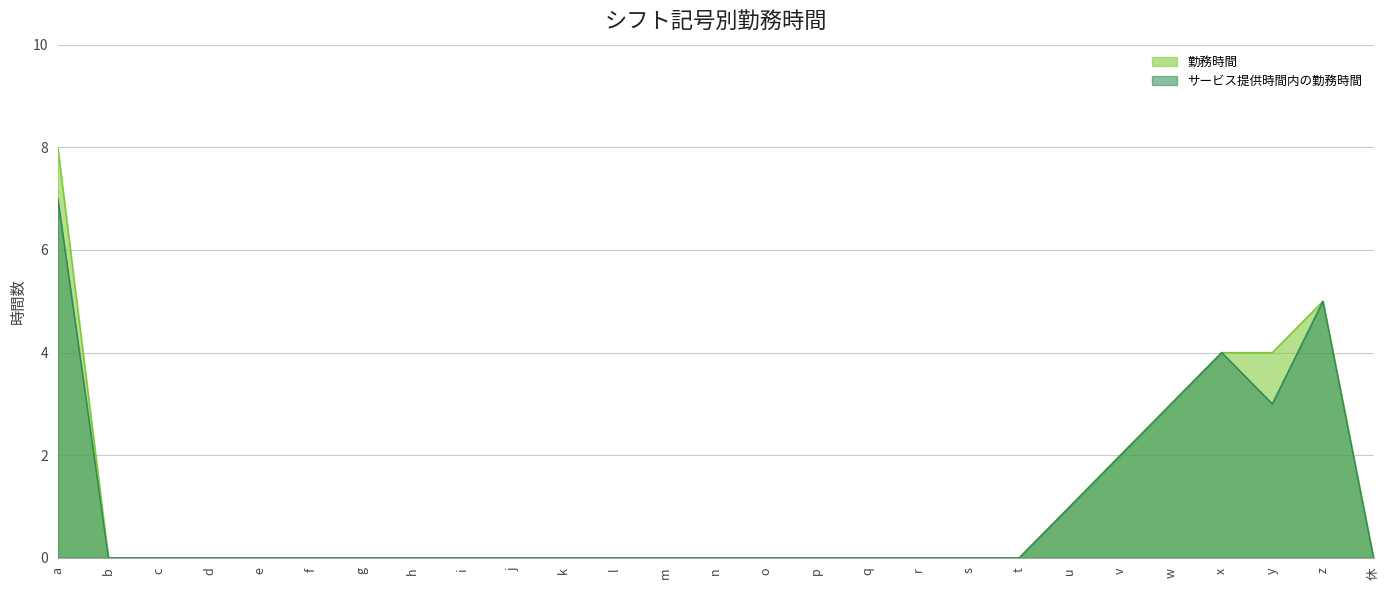

List the labels in order of サービス提供時間内の勤務時間 value, smallest first.

b, c, d, e, f, g, h, i, j, k, l, m, n, o, p, q, r, s, t, 休, u, v, w, y, x, z, a